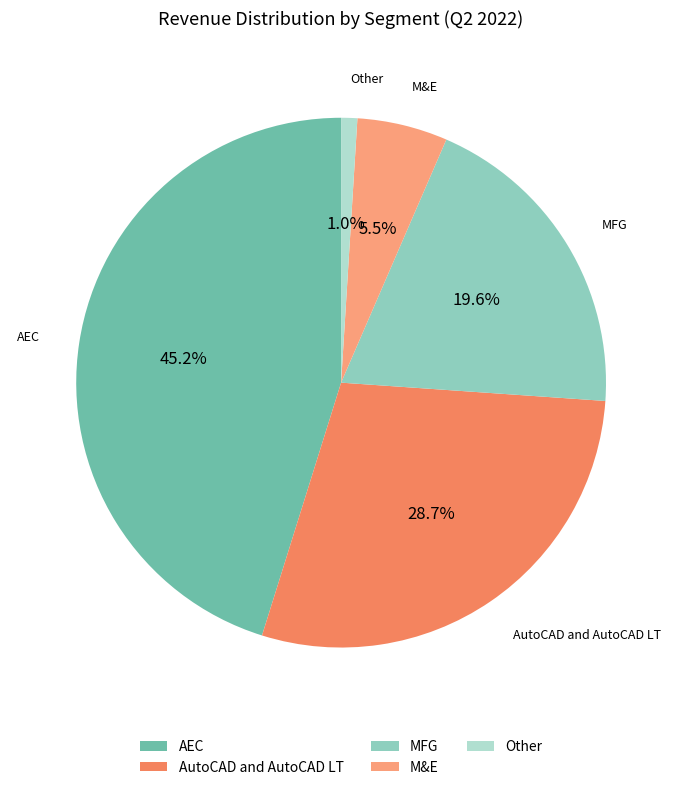

How many segments does this pie chart have?

5